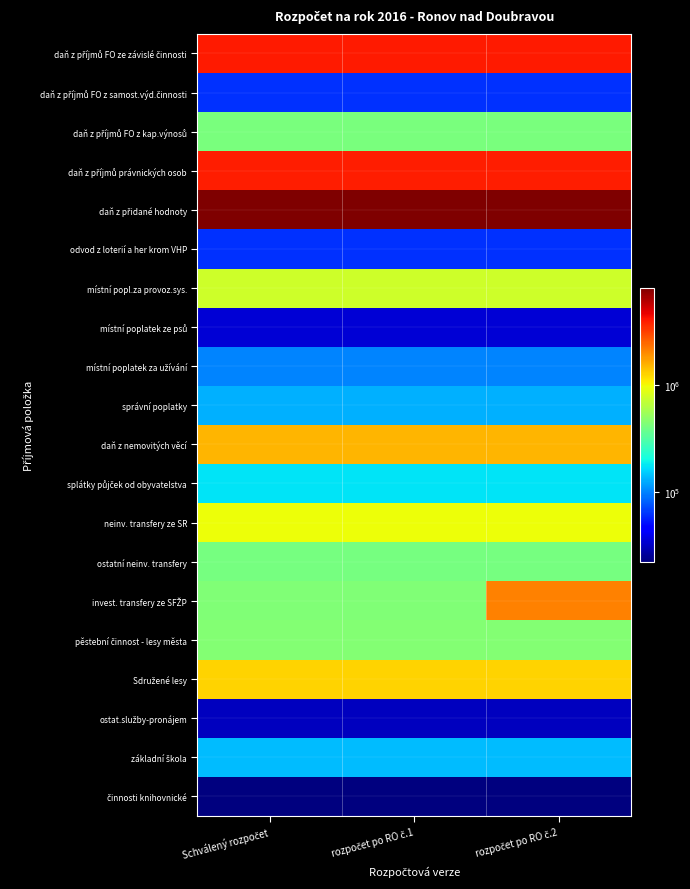

What is the smallest value displayed?

22000